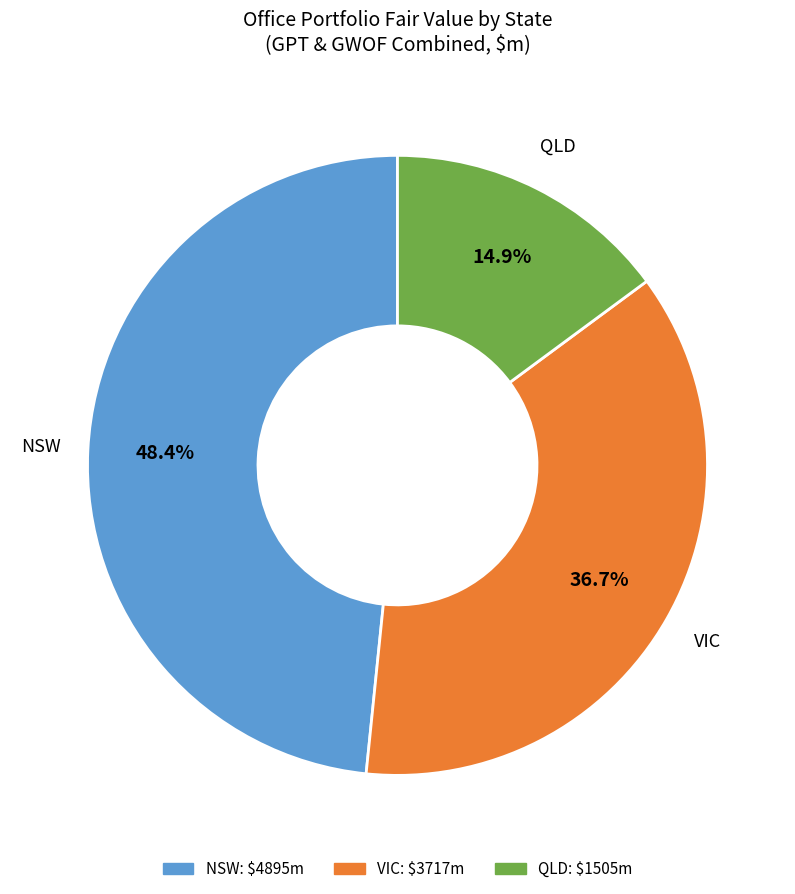

Does any single category account for the majority?

No